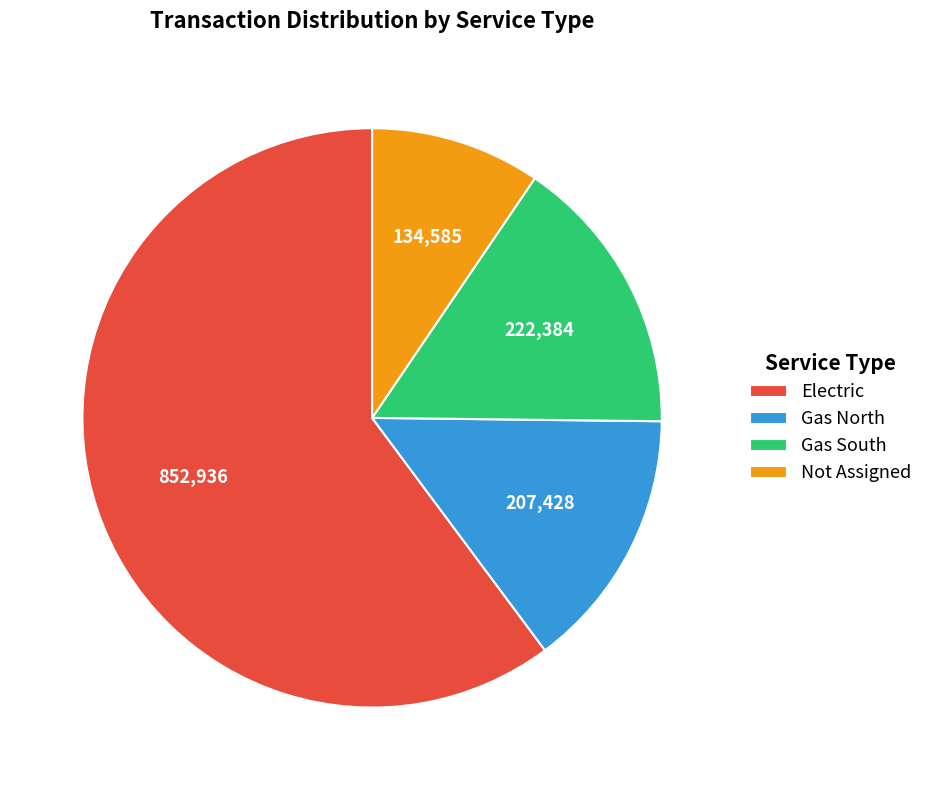

What is the smallest slice in the pie chart?

Not Assigned